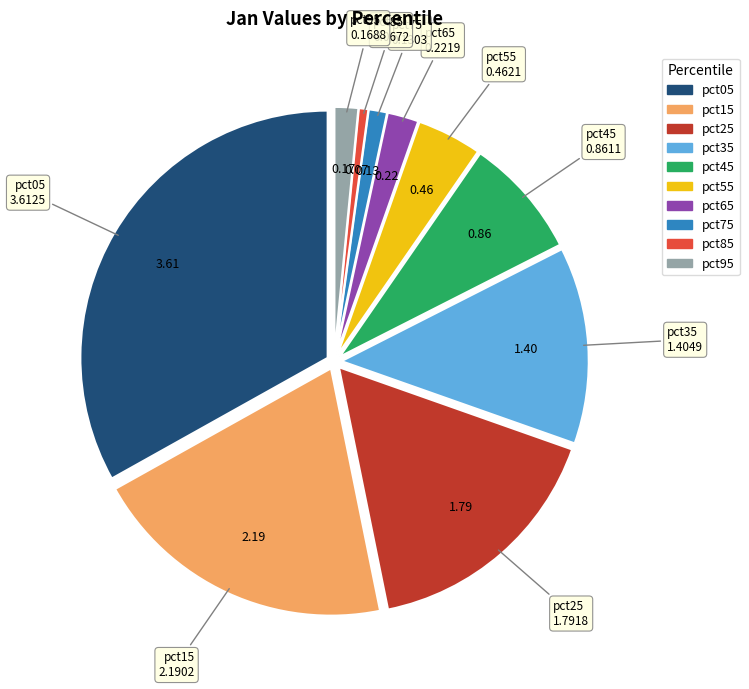

What is the smallest slice in the pie chart?

pct85